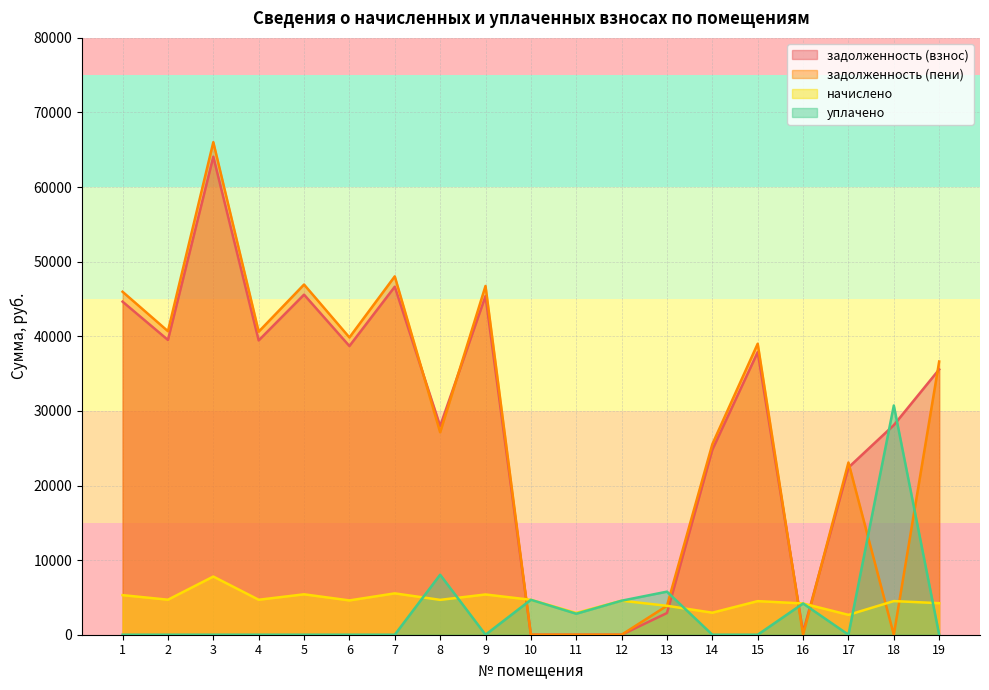

The value of задолженность (пени) at 2 is 40684.3. True or false?

True